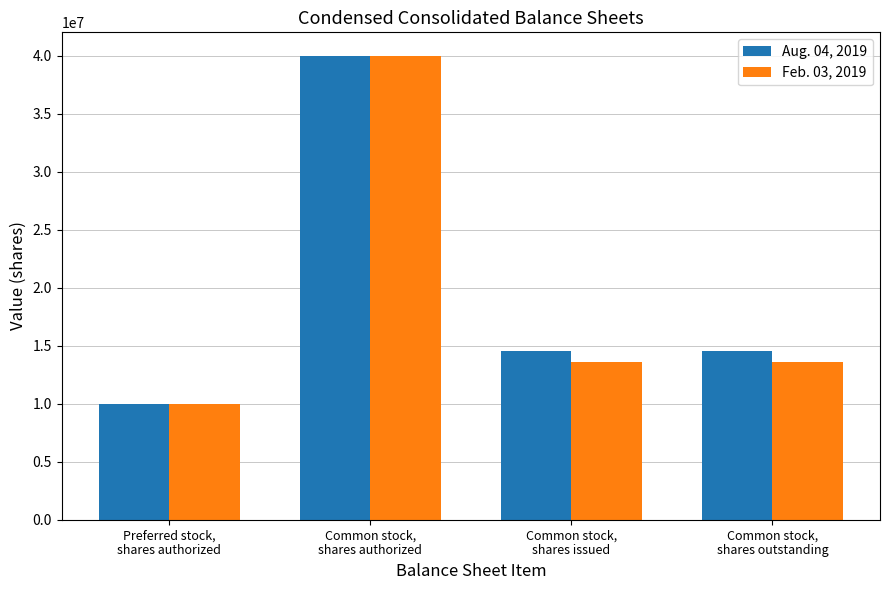

Rank the series by their average value, from lowest to highest.

Feb. 03, 2019, Aug. 04, 2019